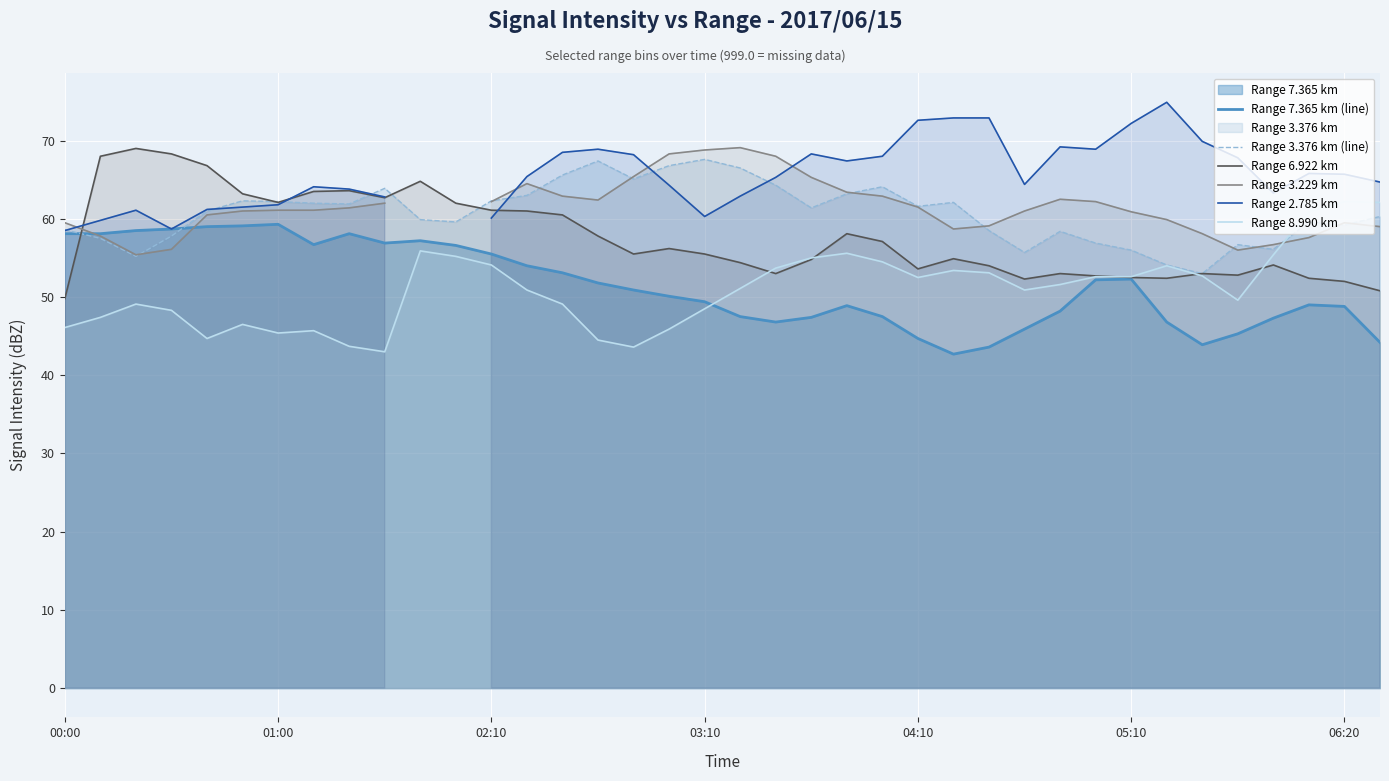

What is the value of the Range 3.376 km (line) point at the 7th from the left?

62.2